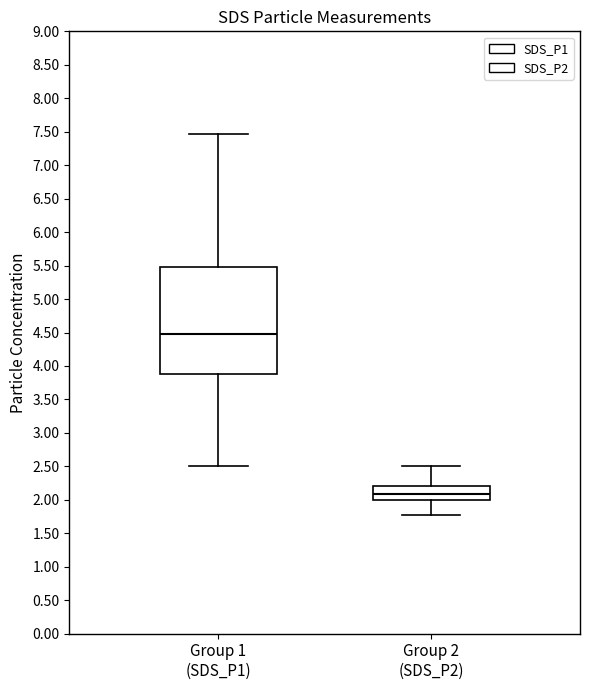

Reading left to right, read every box against the y-axis: the position of its median line, the range the box covers, and the ends of its whiskers. The values are not printed on the chart, so give them approximately, as read against the axis.

Group 1 (SDS_P1): median 4.50, box 3.90 to 5.50, whiskers 2.50 to 7.45
Group 2 (SDS_P2): median 2.10, box 2.00 to 2.20, whiskers 1.75 to 2.50